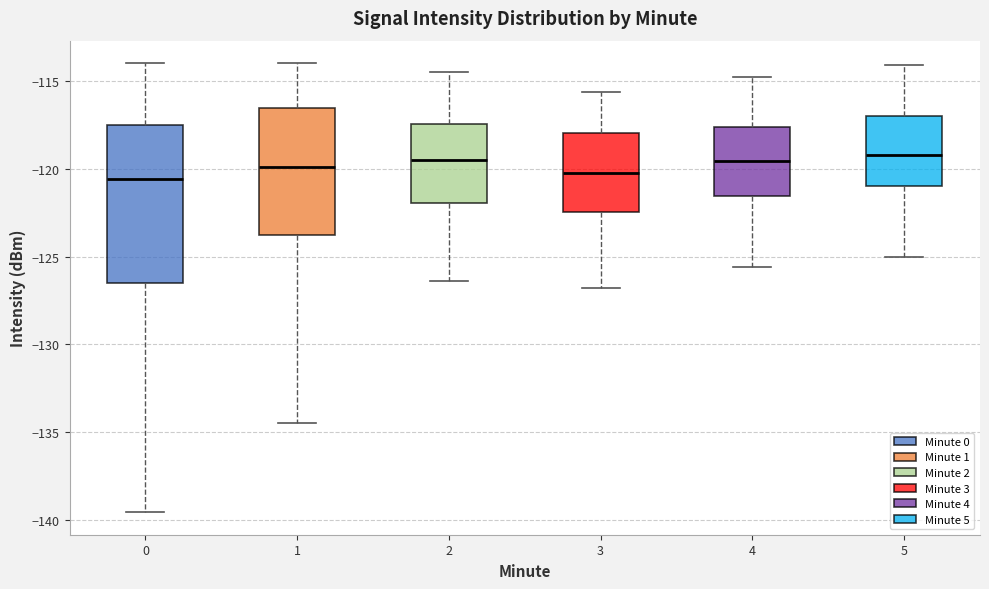

Where does the median line of the box at x = 0 sit on the y-axis? The values are not printed on the chart, so give them approximately, as read against the axis.

-120.5